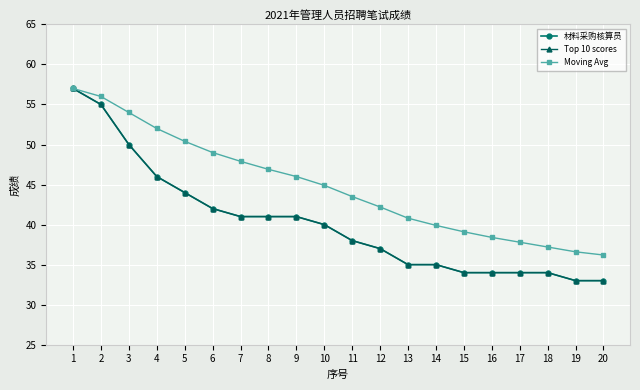

What is the value of the 材料采购核算员 point at the 16th from the left?

34.0